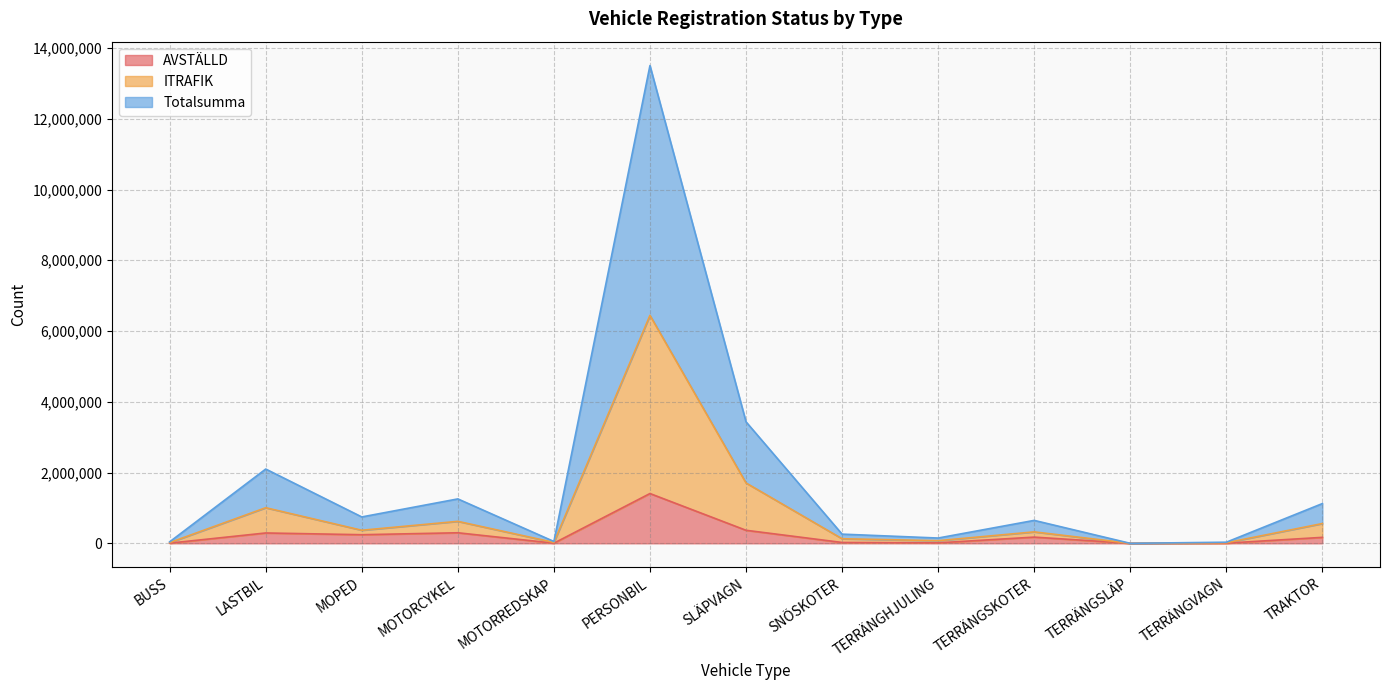

What is the approximate value of Totalsumma at MOPED, to the nearest 50?

369500